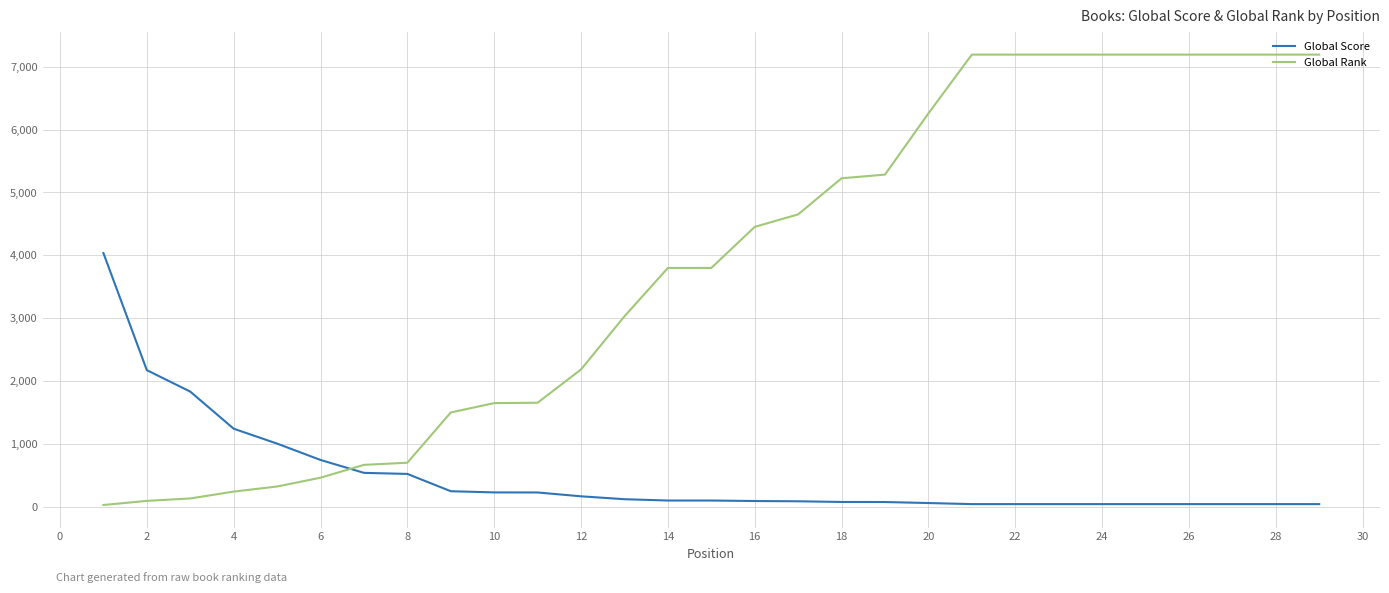

Which series has the largest range (max minus min)?

Global Rank